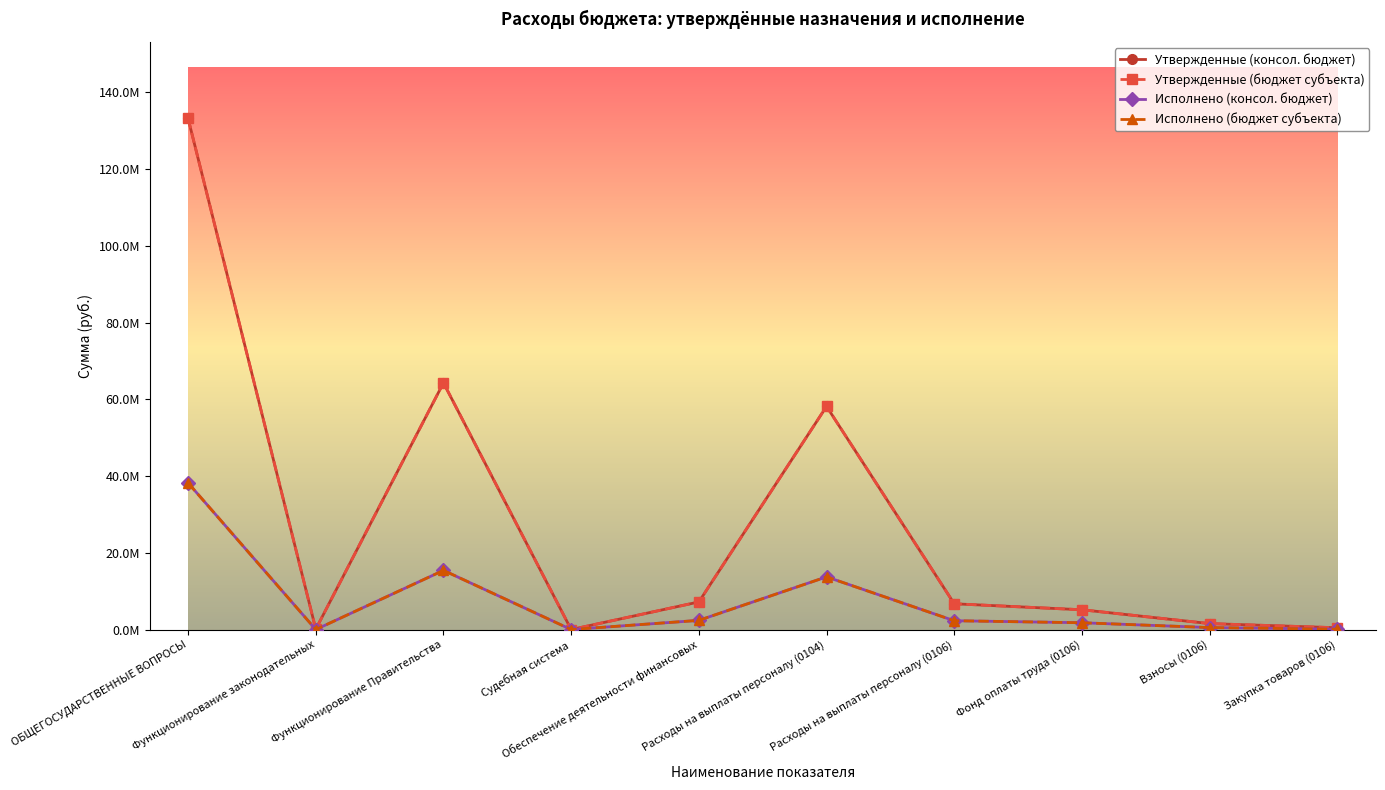

Is the value of Утвержденные (бюджет субъекта) at Судебная система greater than the value of Исполнено (консол. бюджет) at Судебная система?

No